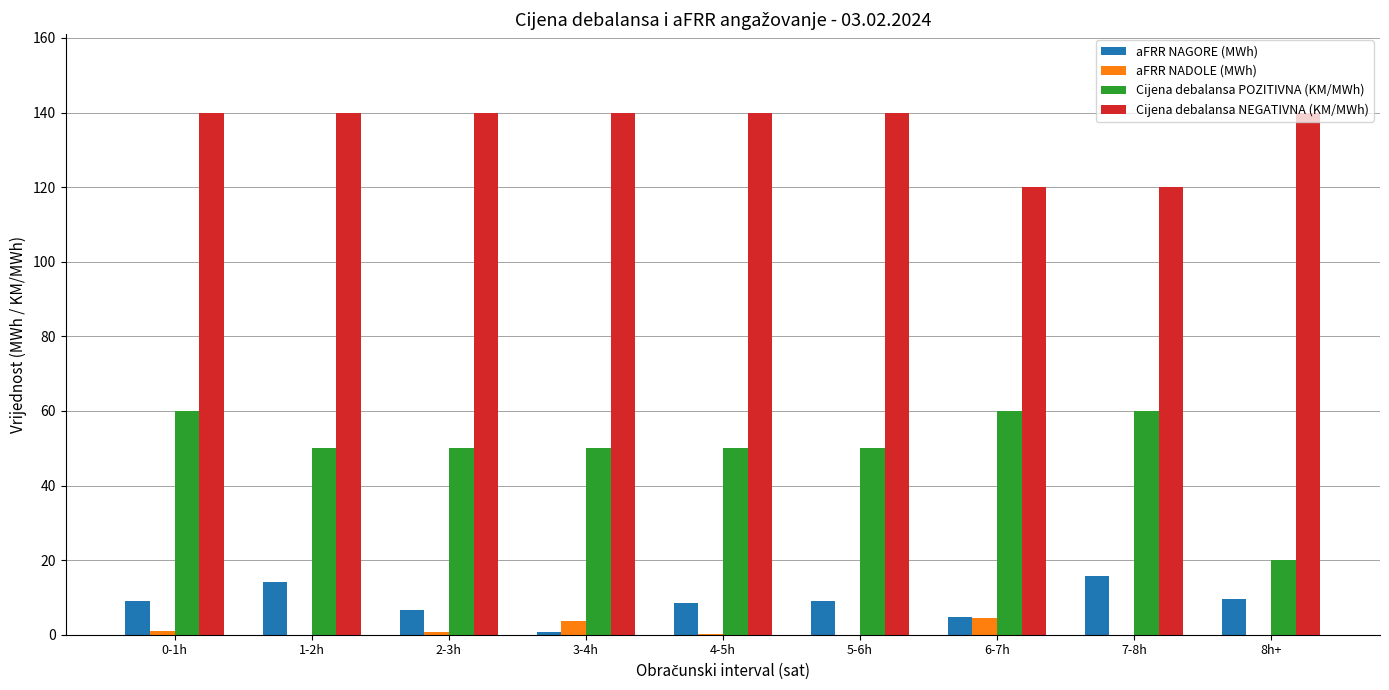

What is the sum of all aFRR NADOLE (MWh) values?

10.1